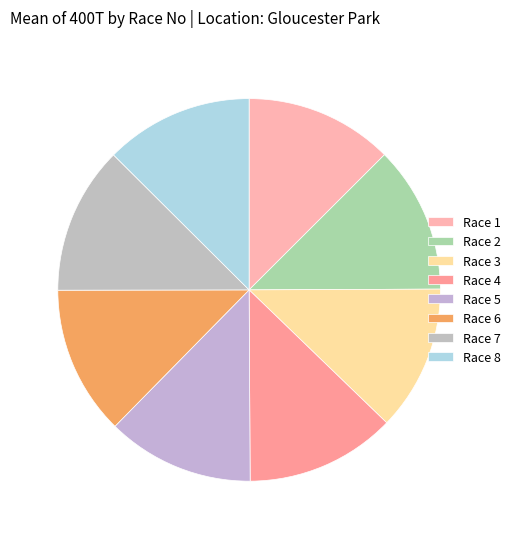

How many slices are in this pie chart?

8